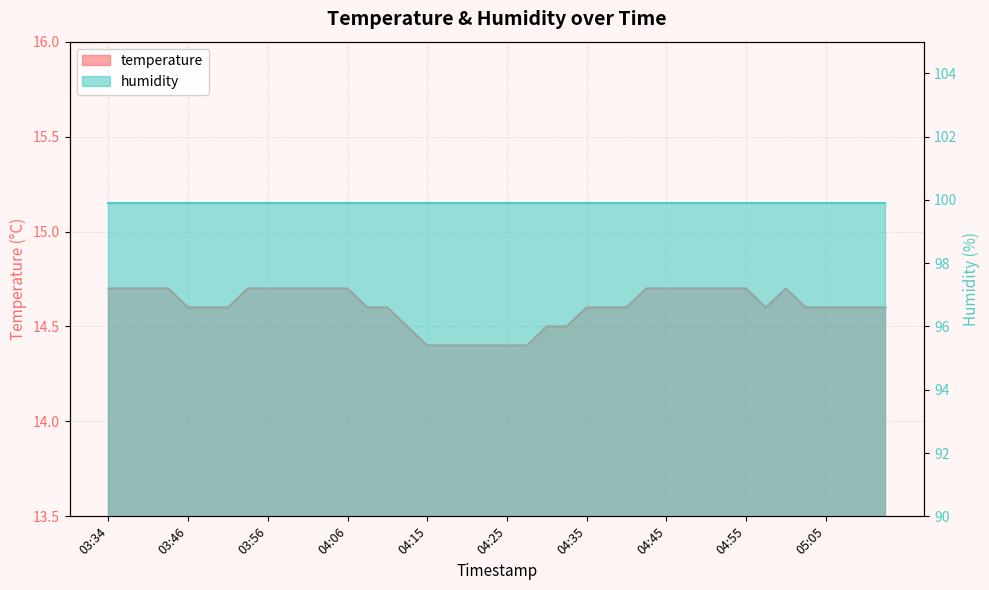

Reading right to left, extract all data points from this chart.

14.6	14.6	14.6	14.6	14.6	14.7	14.6	14.7	14.7	14.7	14.7	14.7	14.7	14.6	14.6	14.6	14.5	14.5	14.4	14.4	14.4	14.4	14.4	14.4	14.5	14.6	14.6	14.7	14.7	14.7	14.7	14.7	14.7	14.6	14.6	14.6	14.7	14.7	14.7	14.7